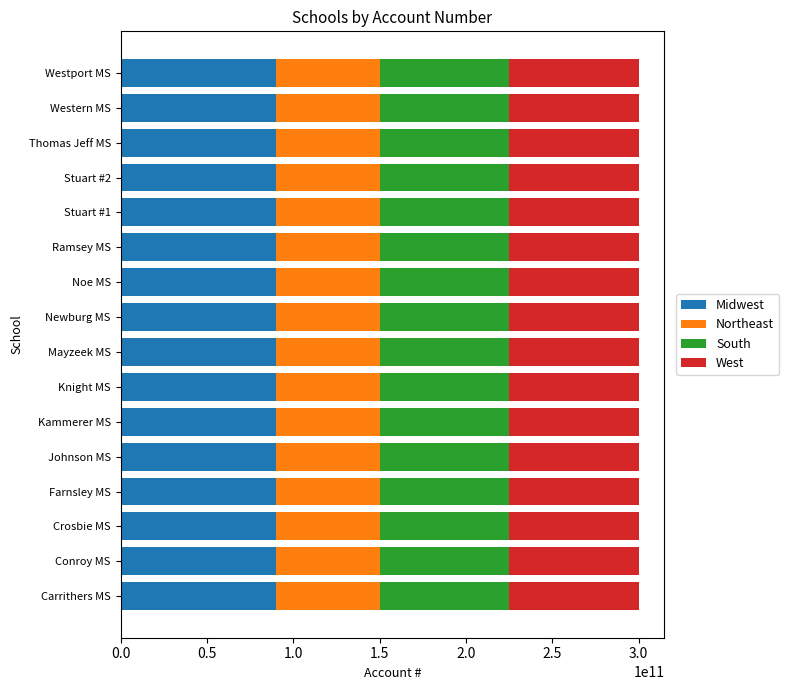

True or false: Midwest has a value of 90002729424.6 at Noe MS.

True